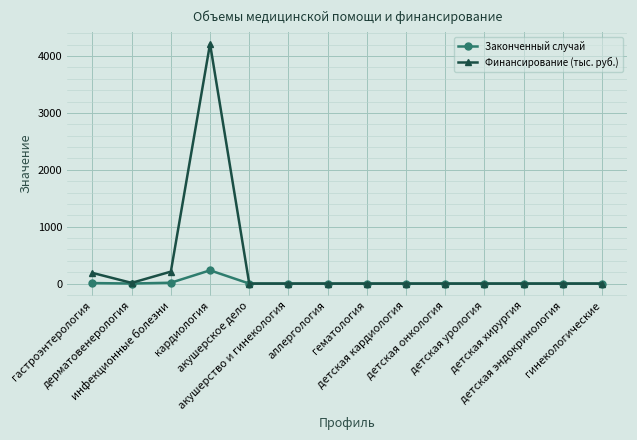

What position from the right is детская эндокринология?

2